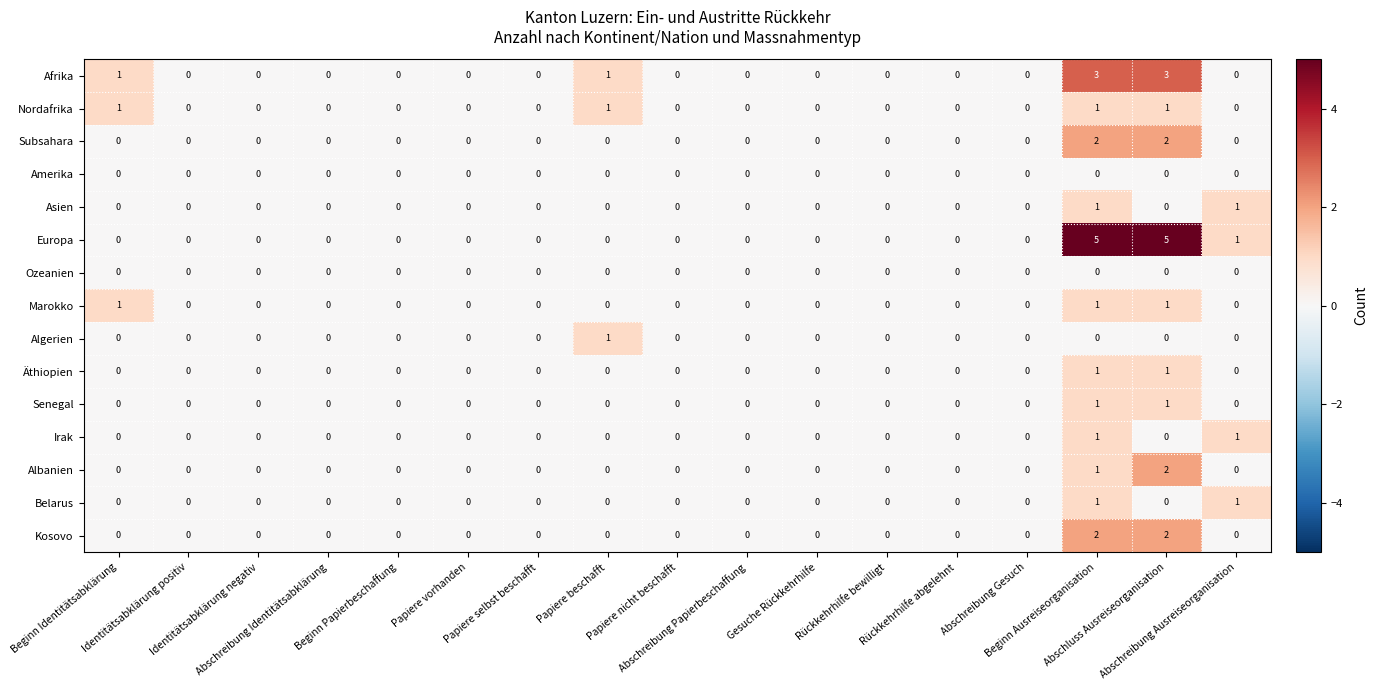

Which series has the largest range (max minus min)?

Europa